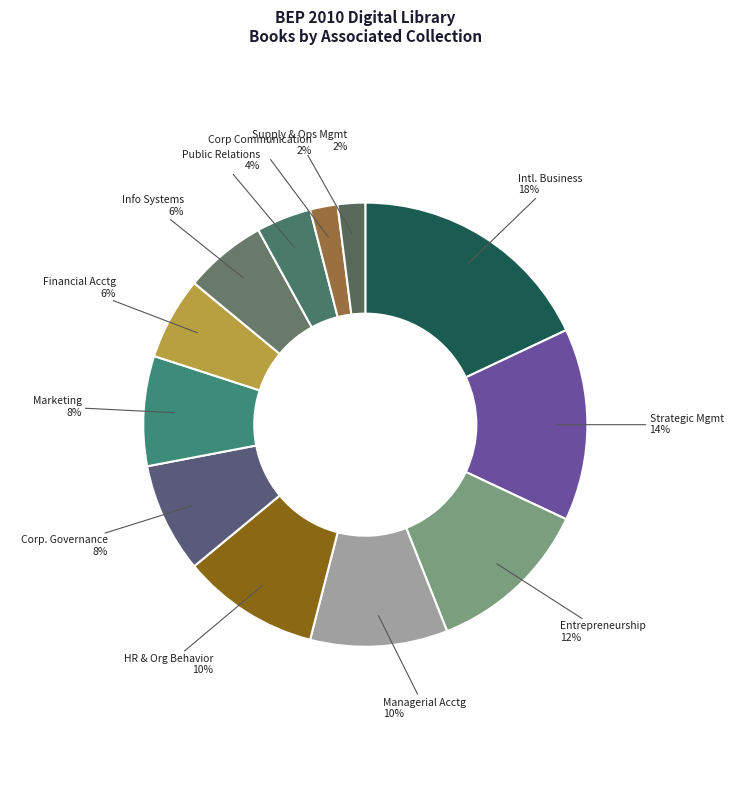

Which category has the biggest portion of the pie?

International Business